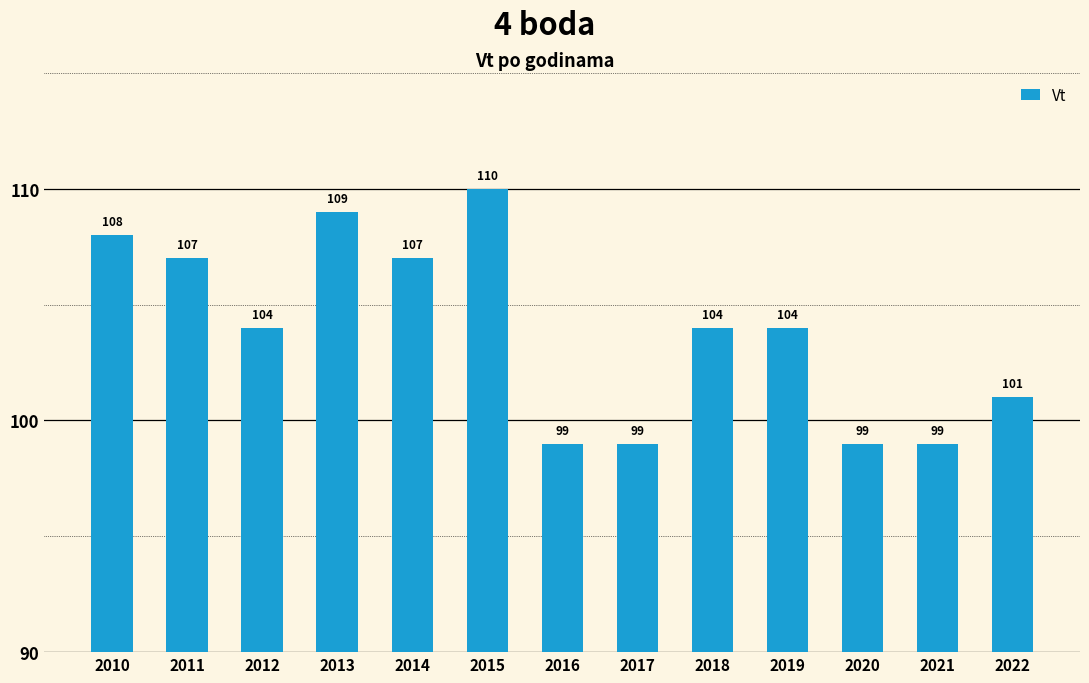

What is the approximate value at 2020, to the nearest 5?

100